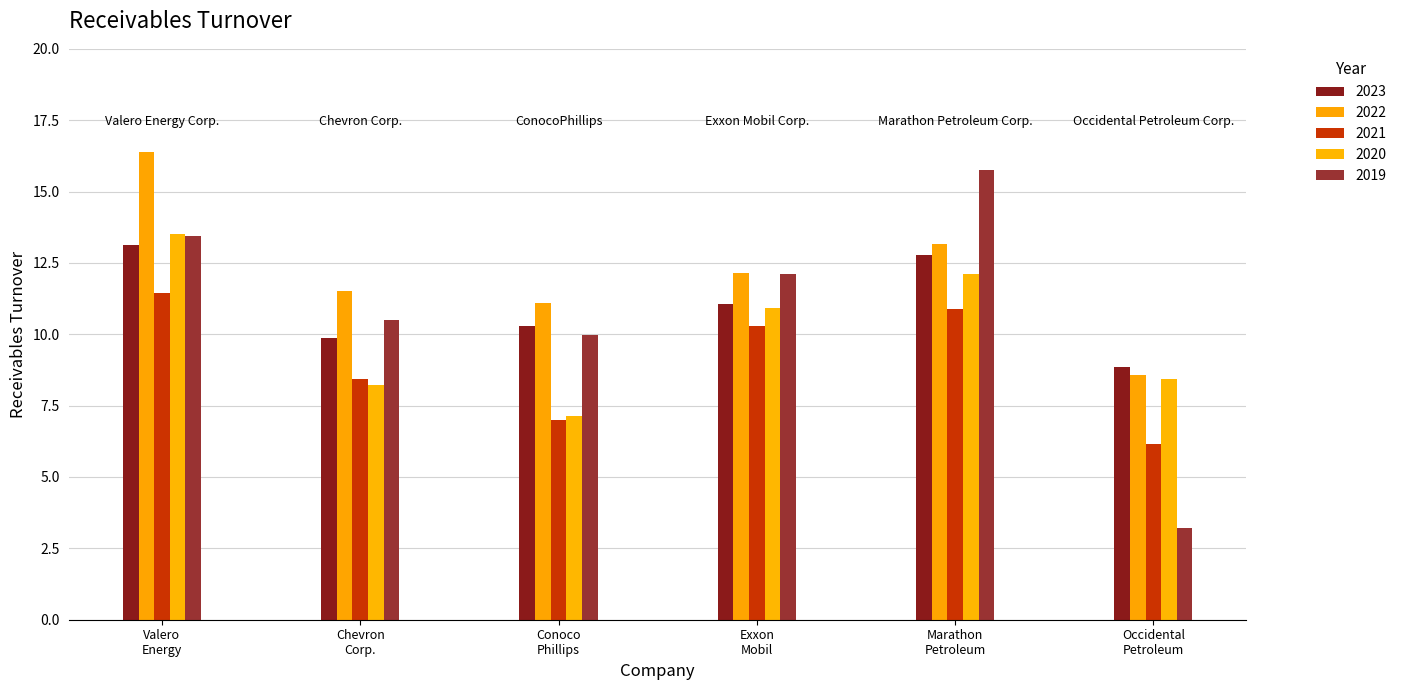

What are all the series names shown in the legend?

2023, 2022, 2021, 2020, 2019